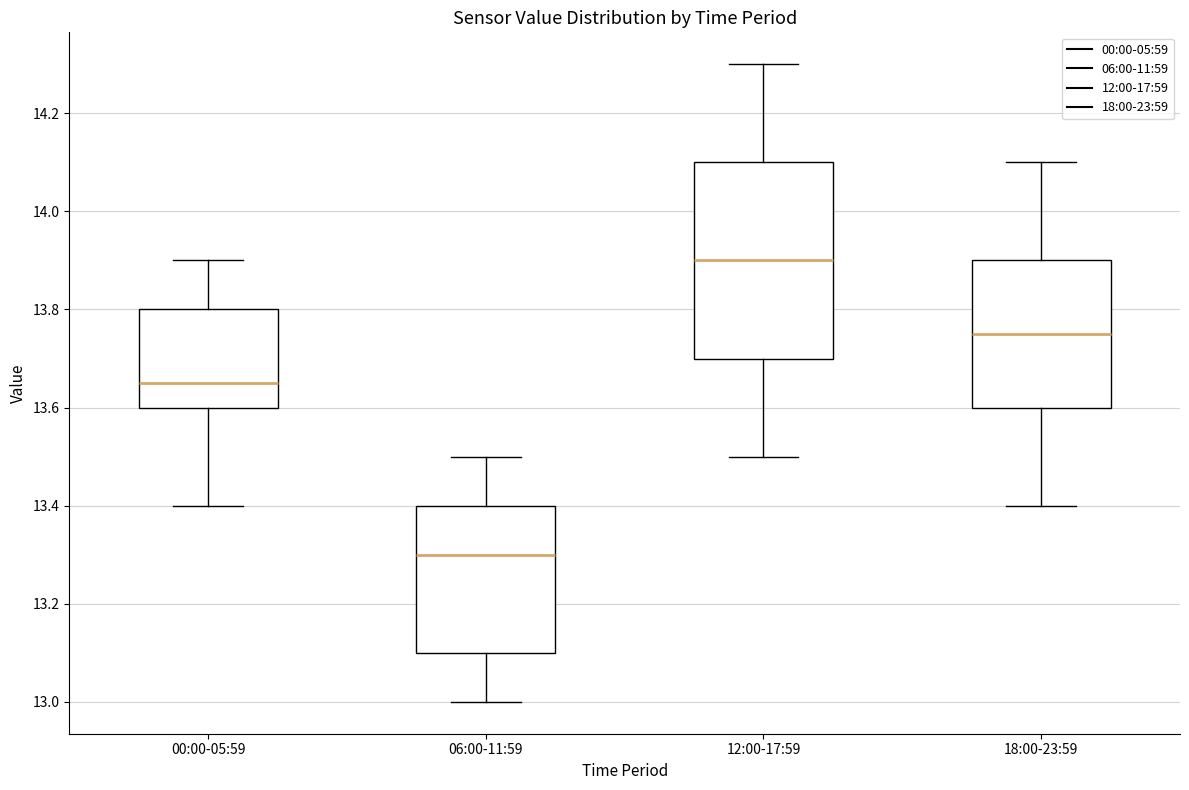

Where does the upper whisker of the box for 06:00-11:59 end on the y-axis? The values are not printed on the chart, so give them approximately, as read against the axis.

13.50